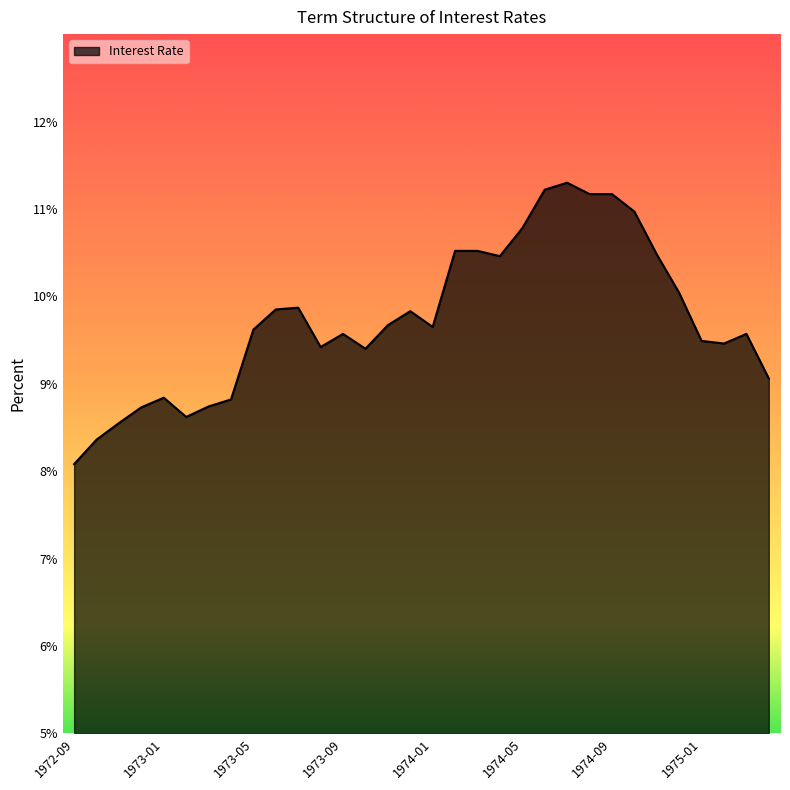

What is the greatest value displayed?

11.3